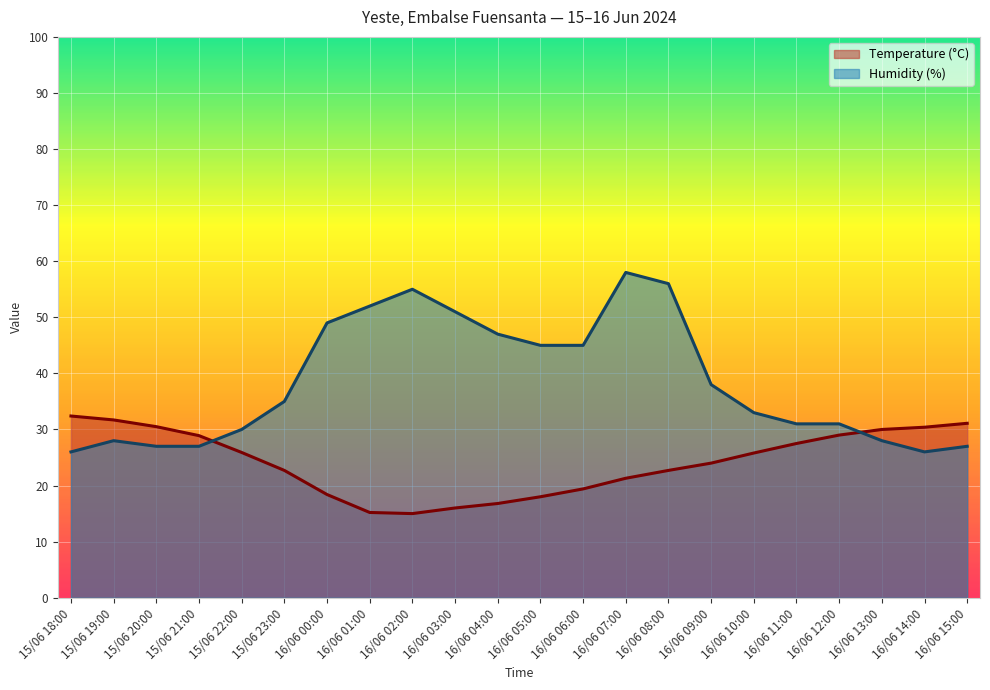

Where is Humidity (%) nearest to the value 42?

16/06 05:00